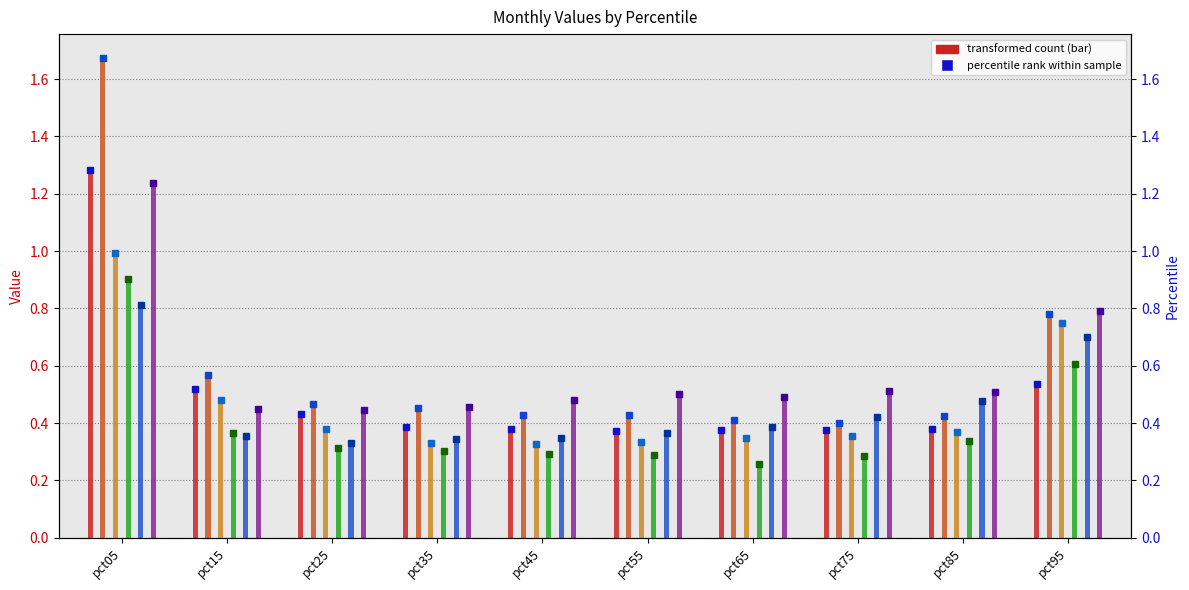

Reading left to right, what are all the values shown in this chart?

Jan: pct05=1.3	pct15=0.5	pct25=0.4	pct35=0.4	pct45=0.4	pct55=0.4	pct65=0.4	pct75=0.4	pct85=0.4	pct95=0.5
Feb: pct05=1.7	pct15=0.6	pct25=0.5	pct35=0.5	pct45=0.4	pct55=0.4	pct65=0.4	pct75=0.4	pct85=0.4	pct95=0.8
Mar: pct05=1.0	pct15=0.5	pct25=0.4	pct35=0.3	pct45=0.3	pct55=0.3	pct65=0.3	pct75=0.4	pct85=0.4	pct95=0.7
Apr: pct05=0.9	pct15=0.4	pct25=0.3	pct35=0.3	pct45=0.3	pct55=0.3	pct65=0.3	pct75=0.3	pct85=0.3	pct95=0.6
May: pct05=0.8	pct15=0.4	pct25=0.3	pct35=0.3	pct45=0.3	pct55=0.4	pct65=0.4	pct75=0.4	pct85=0.5	pct95=0.7
Jun: pct05=1.2	pct15=0.4	pct25=0.4	pct35=0.5	pct45=0.5	pct55=0.5	pct65=0.5	pct75=0.5	pct85=0.5	pct95=0.8